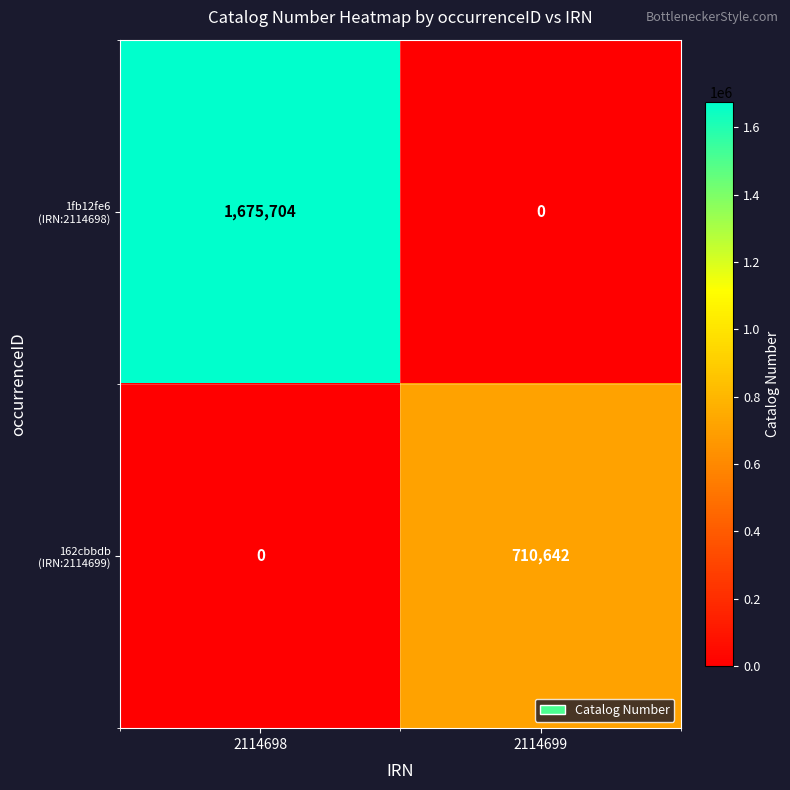

At which category is the sum across all series the highest?

2114698